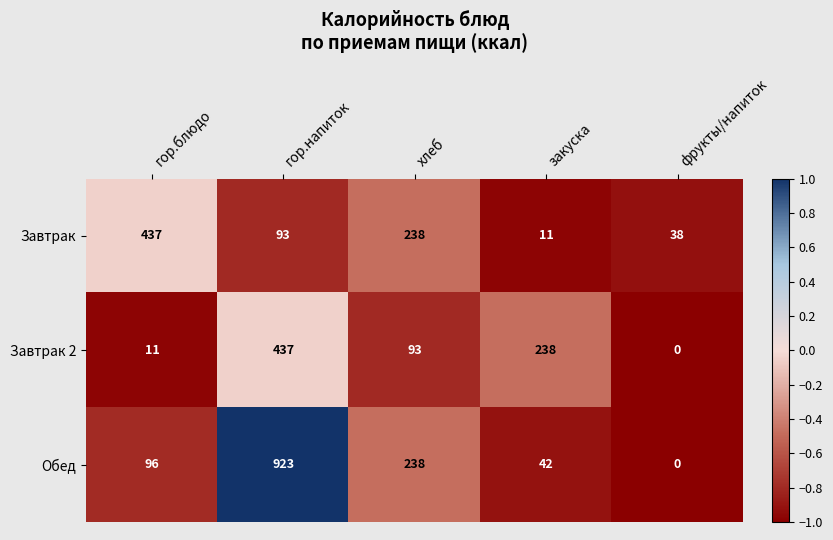

Is it true that Завтрак 2 equals 437 at гор.напиток?

True